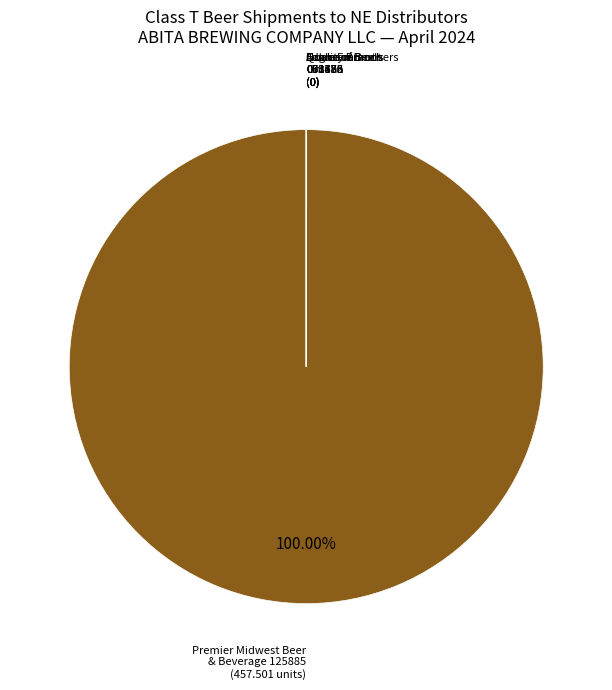

Is there a majority slice in this chart?

Yes